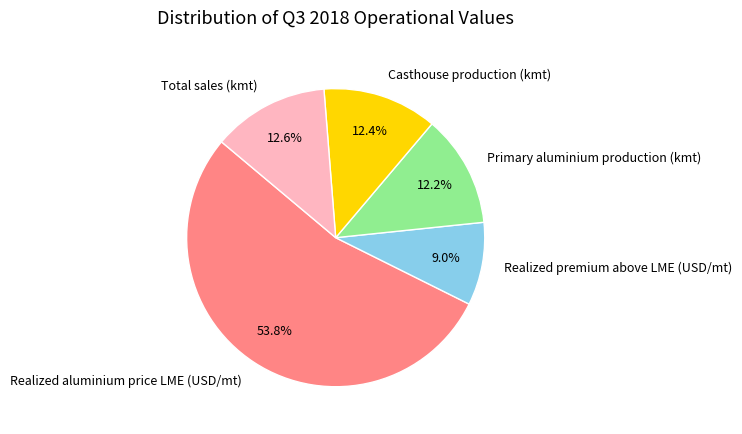

True or false: Casthouse production (kmt) accounts for 12% of the total.

True